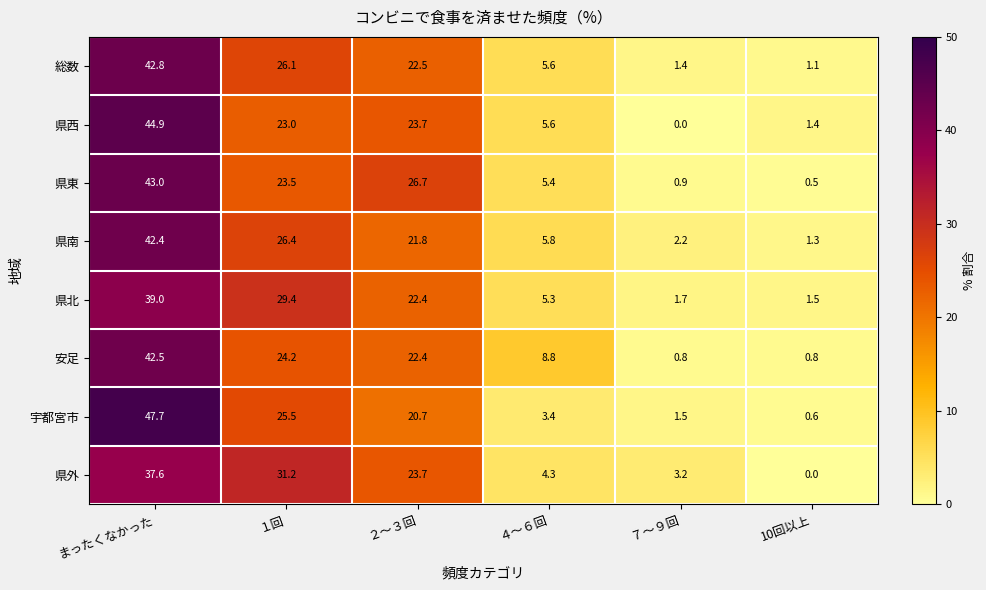

Which series changed the most between １回 and ７～９回?

県外